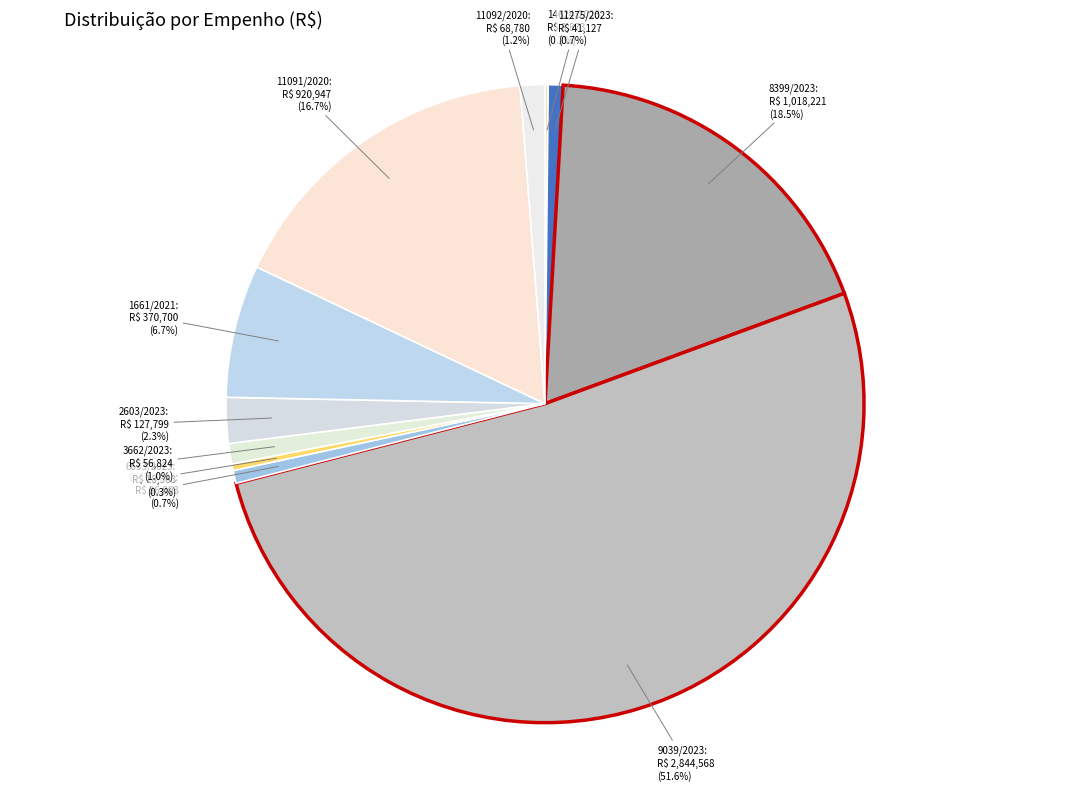

Is 9039/2023 the majority of the pie?

Yes